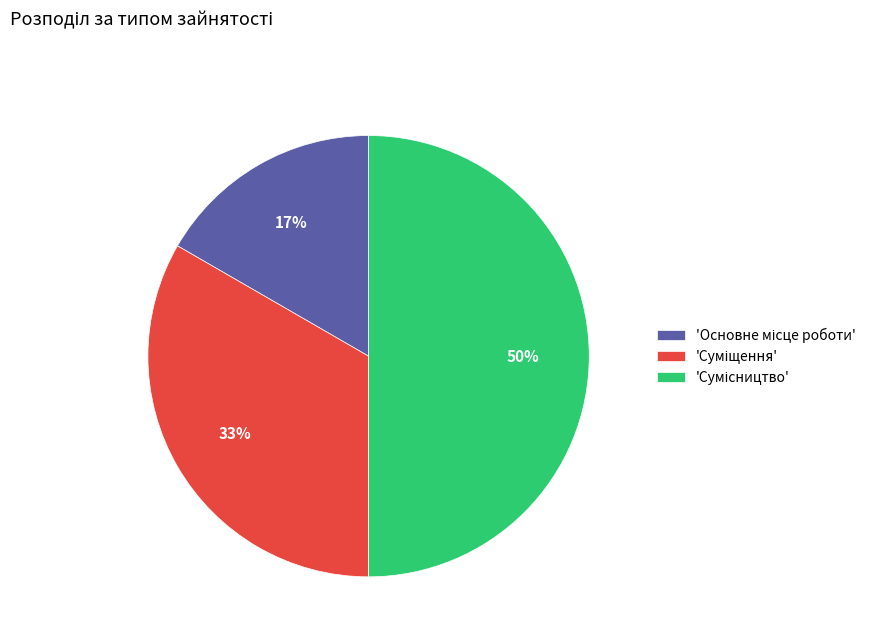

To the nearest percent, what is the average slice percentage?

33%